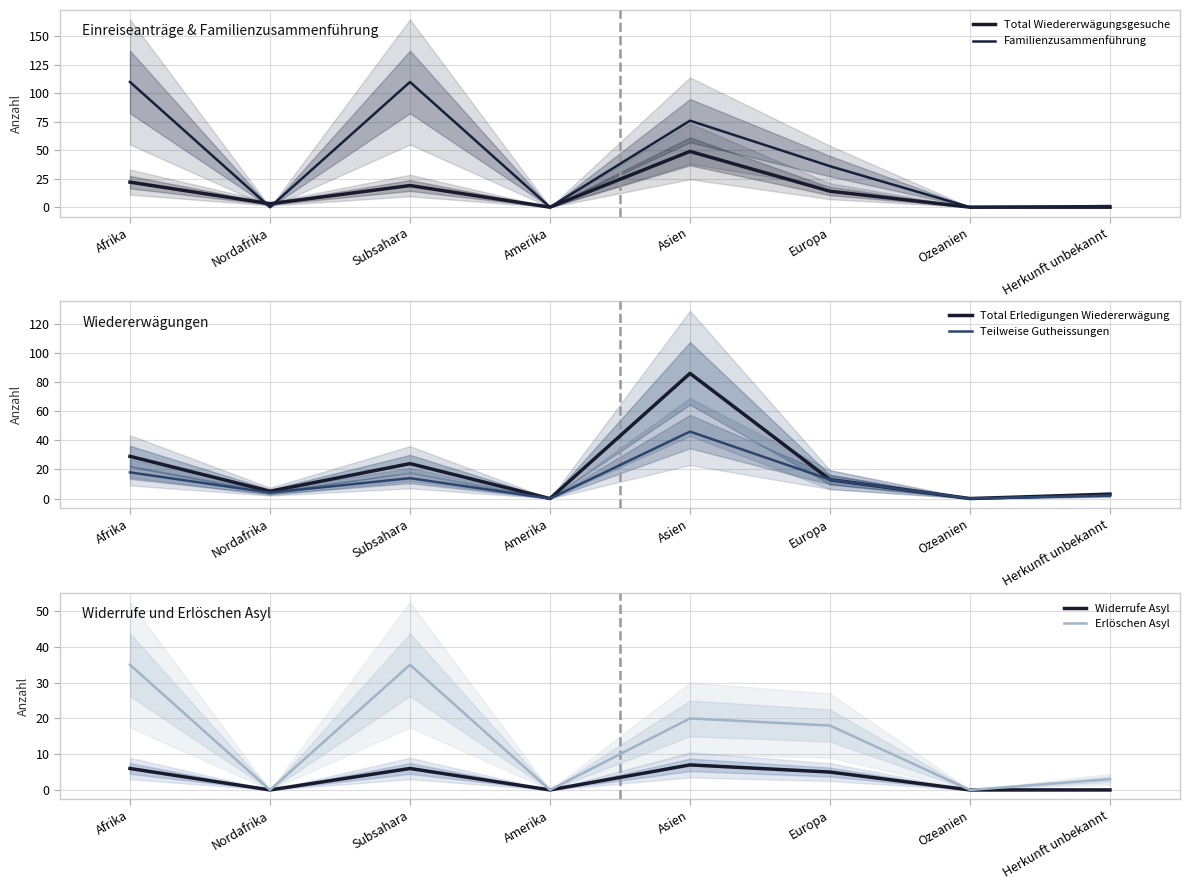

The value of Erlöschen Asyl at Afrika is 57. True or false?

False